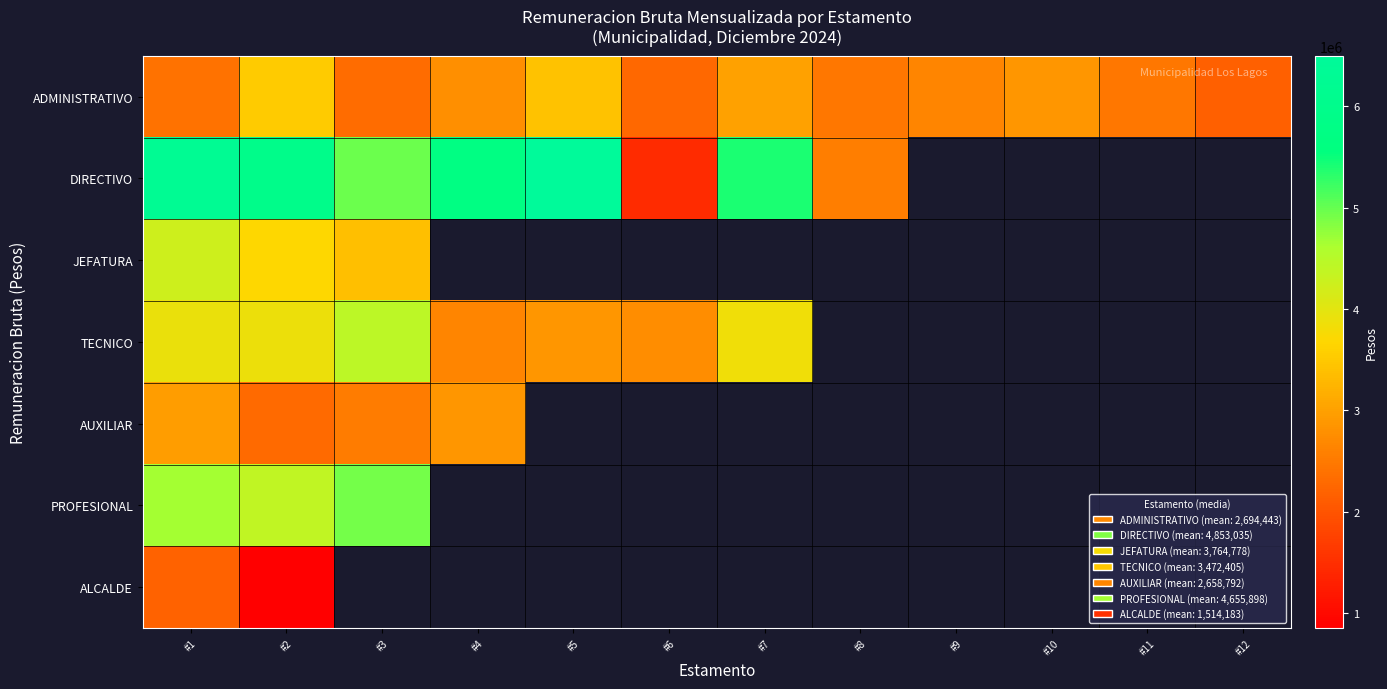

What is the difference between the highest and lowest values at #8?

90742.0